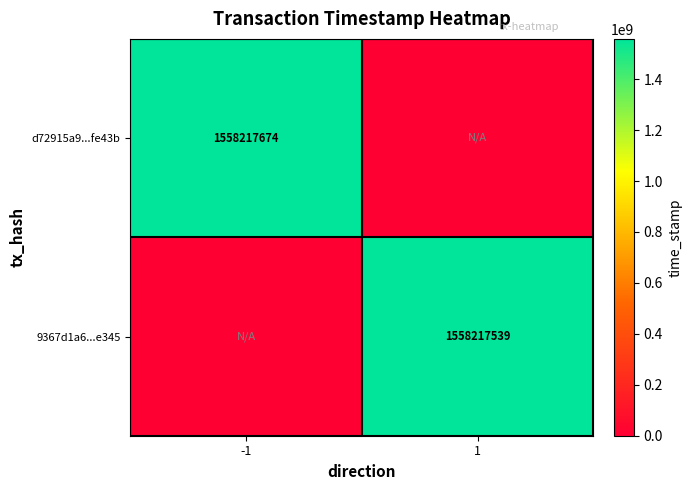

Is the value of d72915a9...fe43b at -1 greater than the value of 9367d1a6...e345 at 1?

Yes